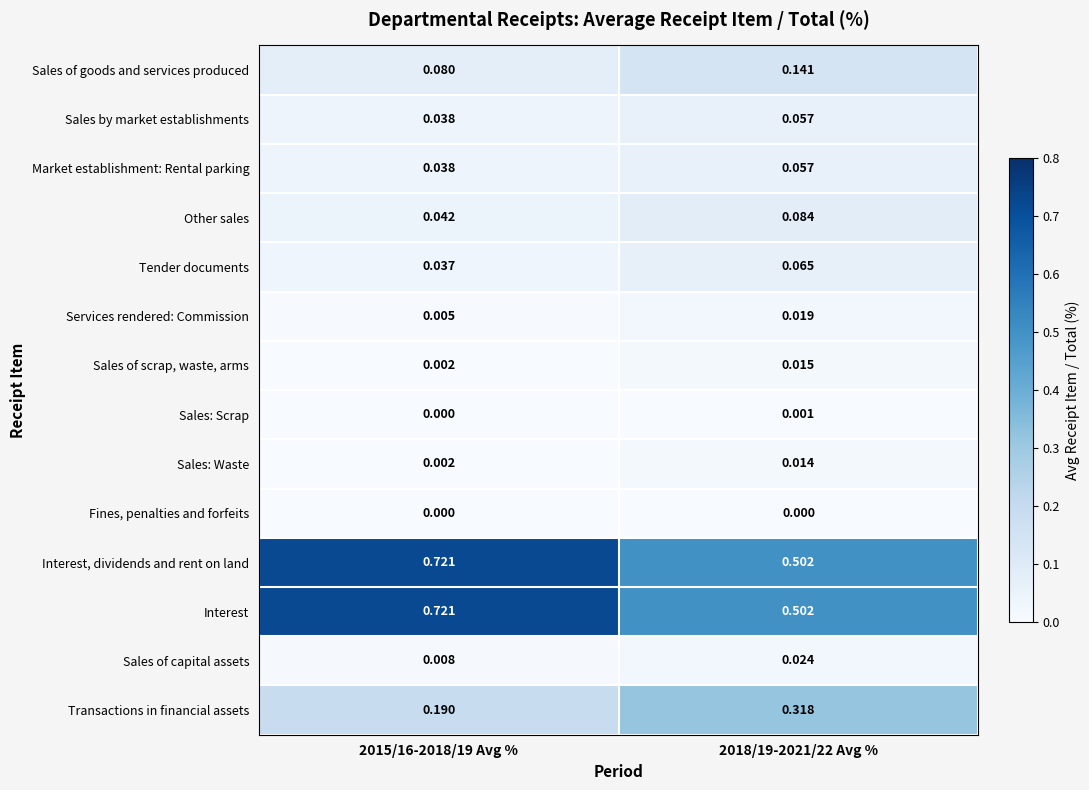

Is the value of Fines, penalties and forfeits at 2018/19-2021/22 Avg % greater than the value of Market establishment: Rental parking at 2018/19-2021/22 Avg %?

No